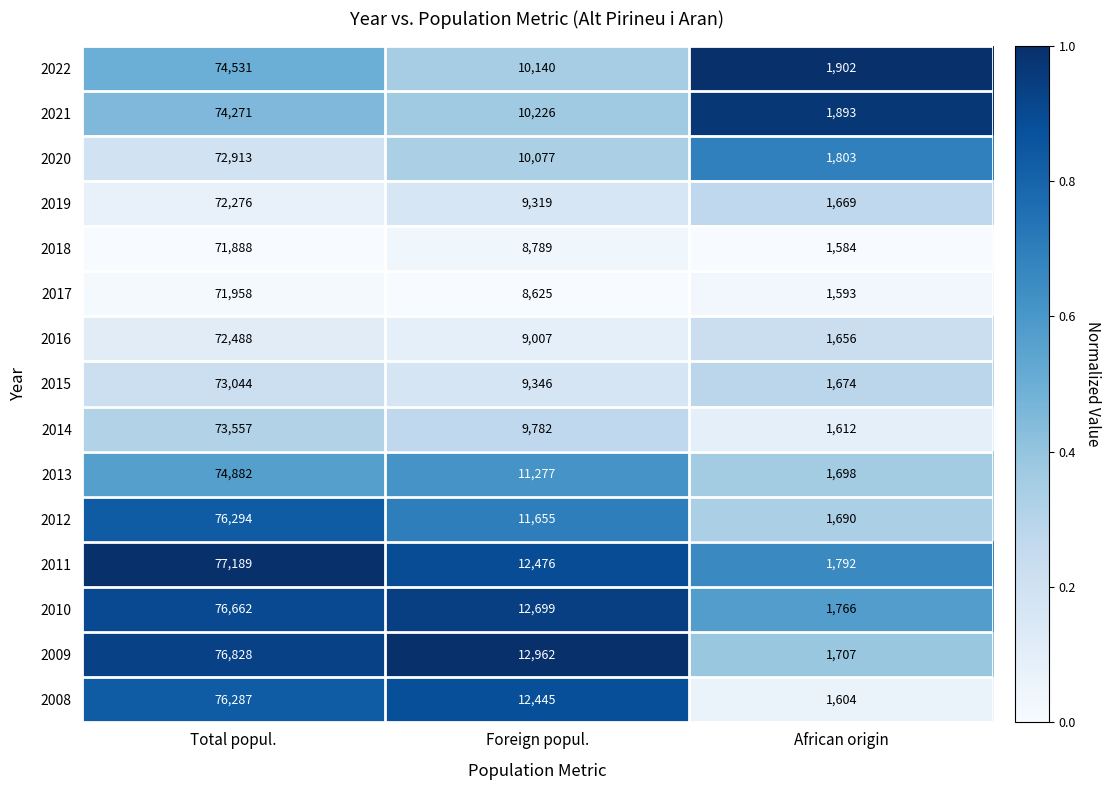

The value of 2014 at African origin is 1612. True or false?

True